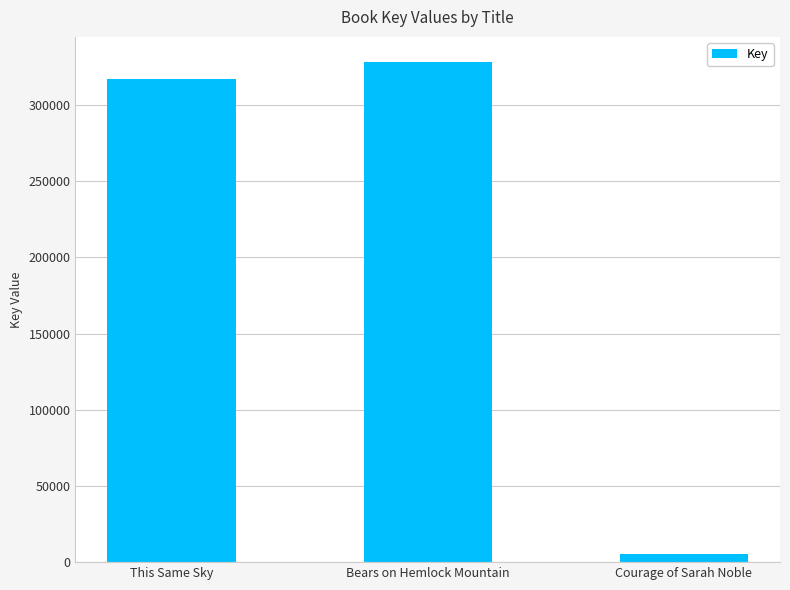

Reading right to left, what are all the values shown in this chart?

5167	328309	316902